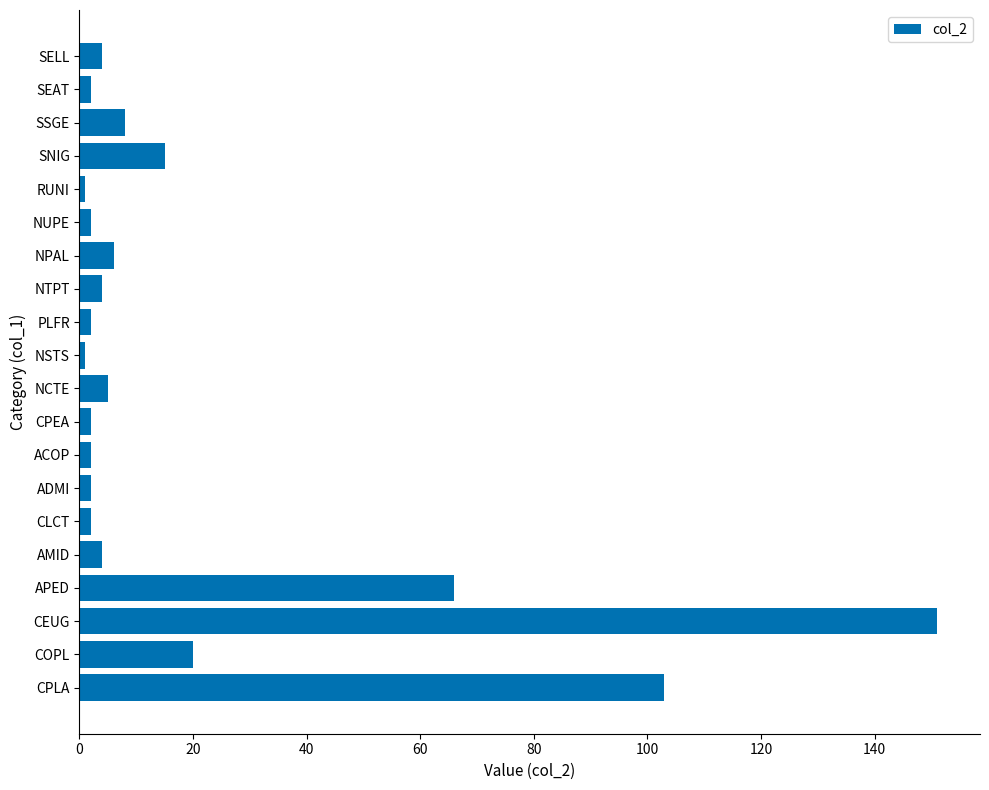

How many bars are there in total?

20